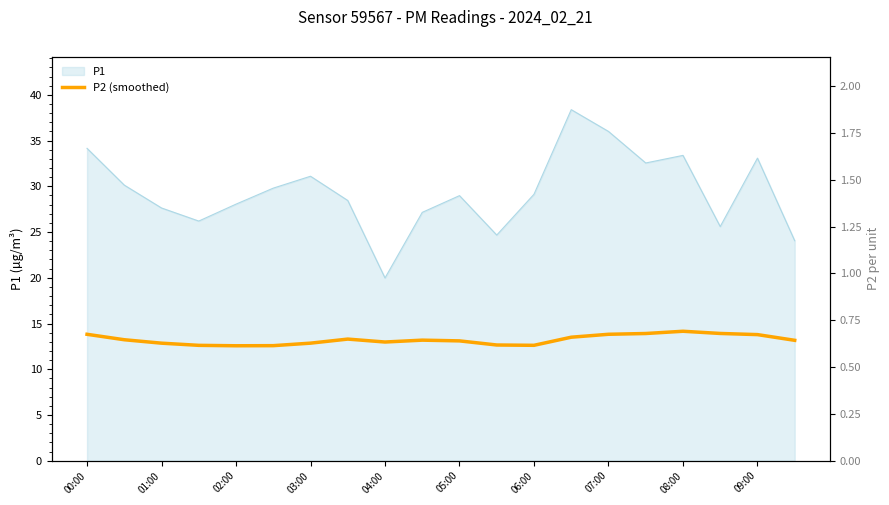

What position from the left is 17?

18